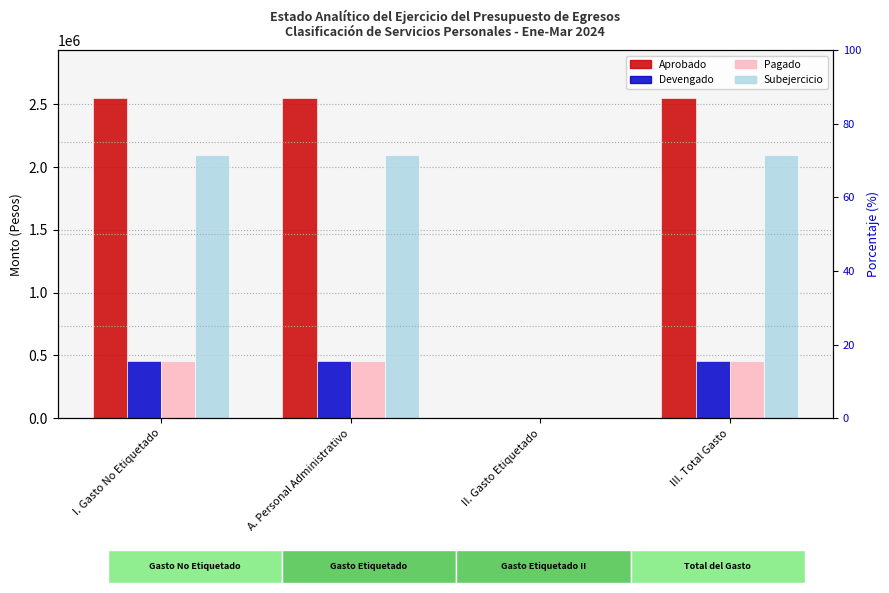

How many positive values does the Aprobado series have?

3